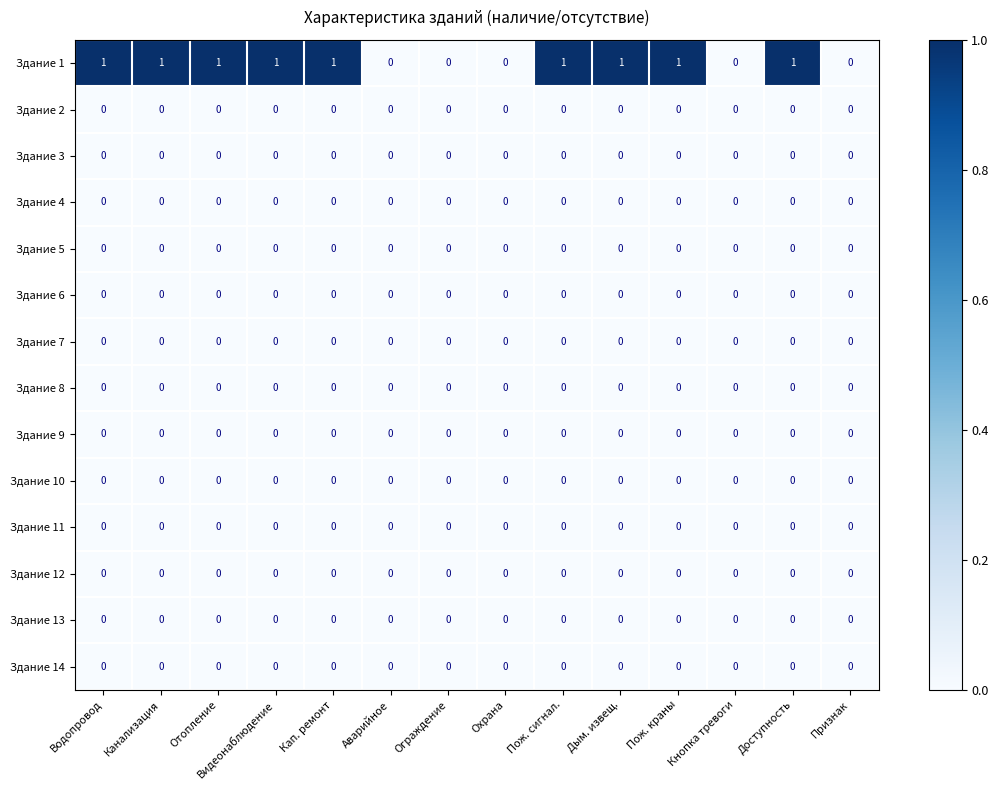

True or false: Здание 14 has a value of 0 at Отопление.

True